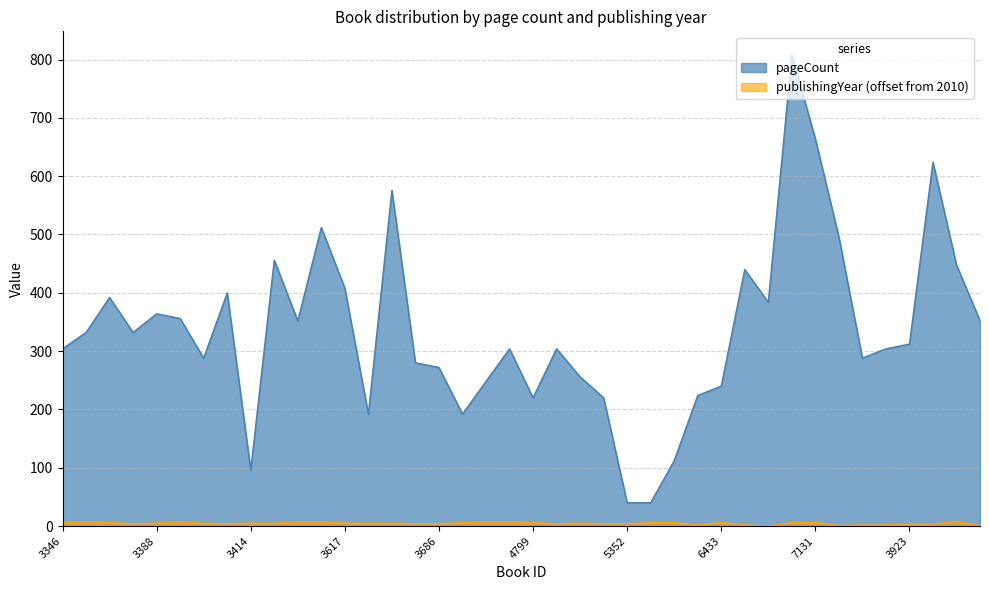

What is the maximum value for pageCount?

808